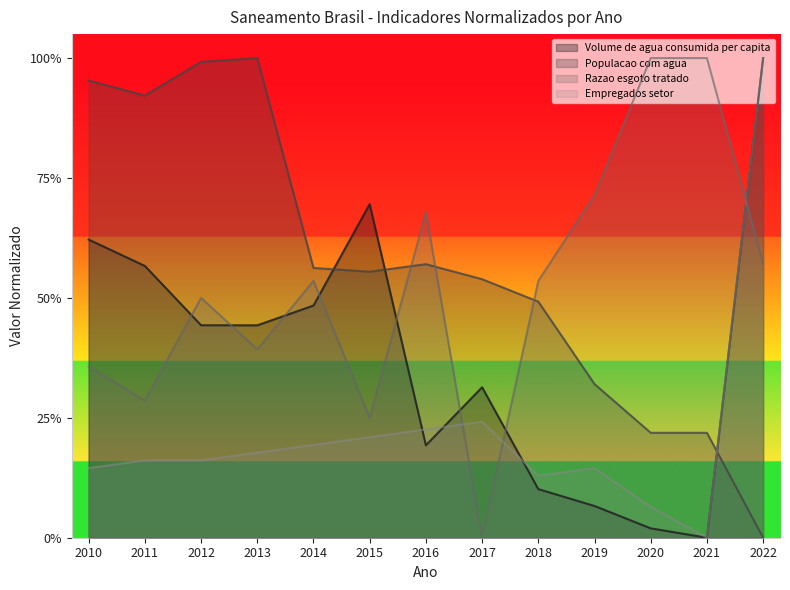

What is the maximum value for Empregados setor?

1.0